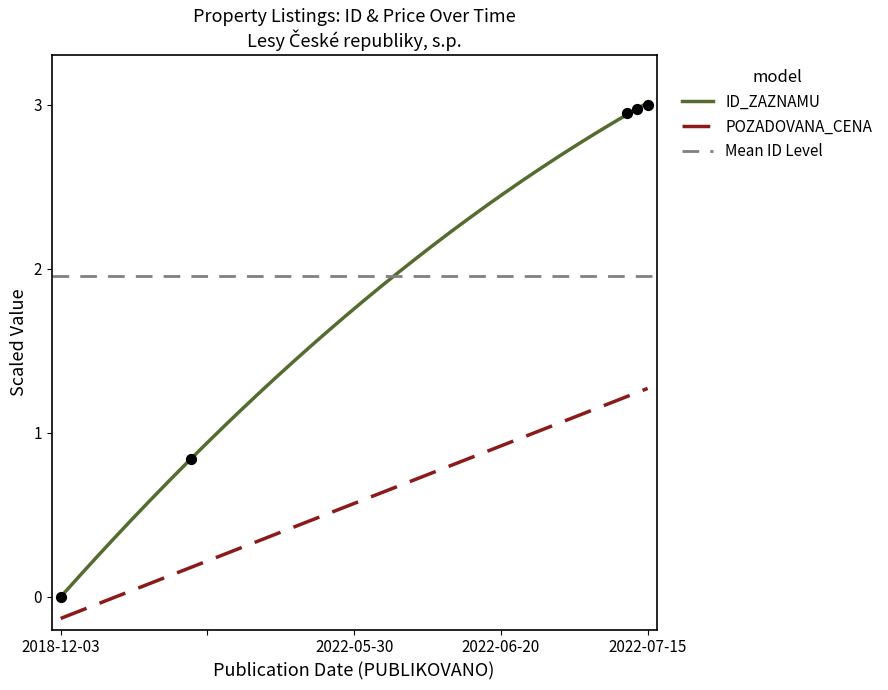

True or false: ID_ZAZNAMU and POZADOVANA_CENA cross at least once.

False